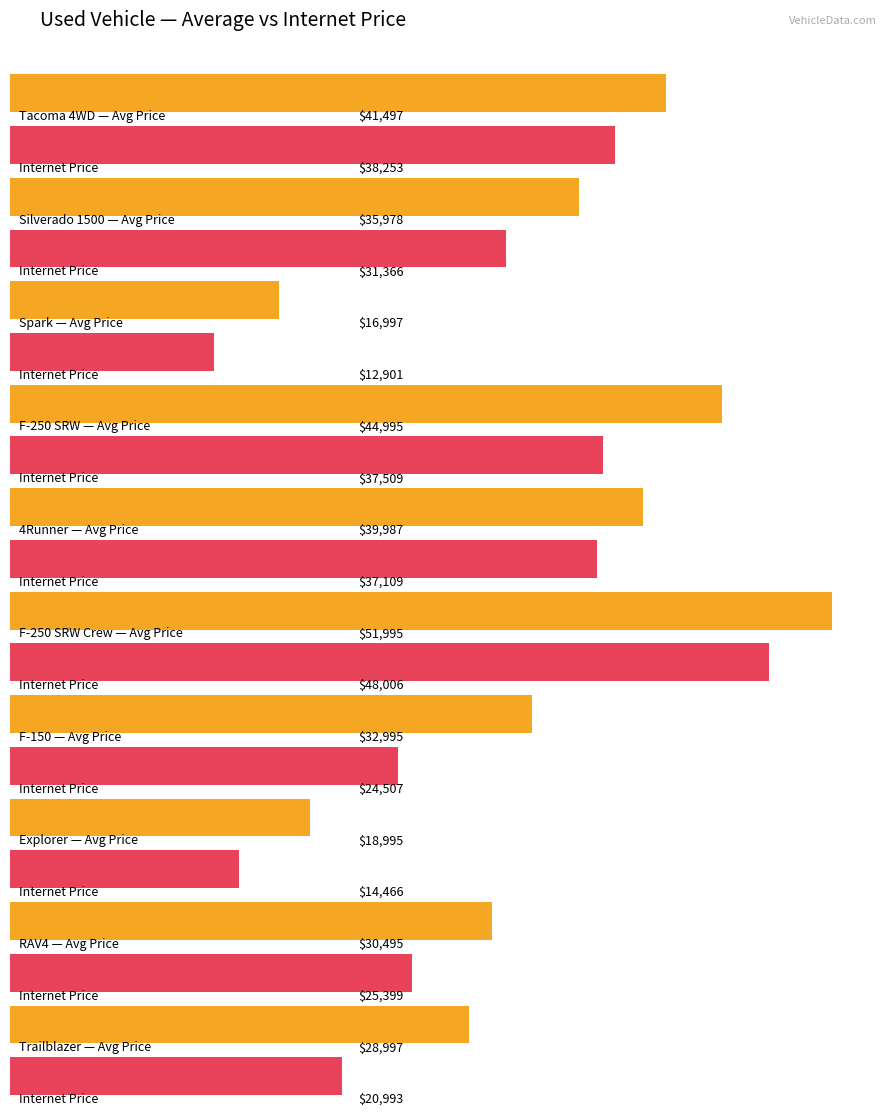

The Average Price series shows 17798 at RAV4. True or false?

False